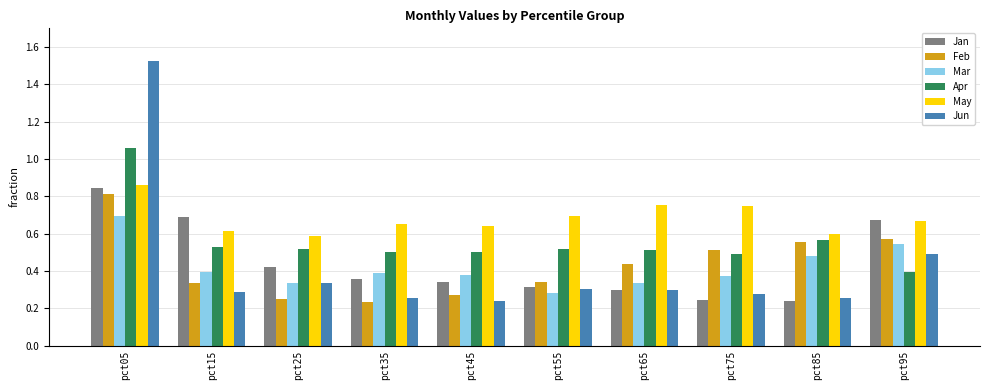

Count the number of categories in the chart.

10